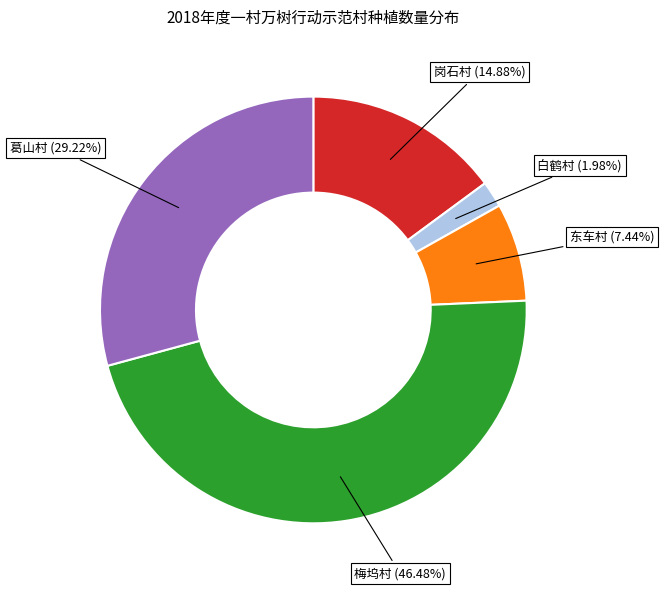

Between 葛山村 and 东车村, which is larger?

葛山村